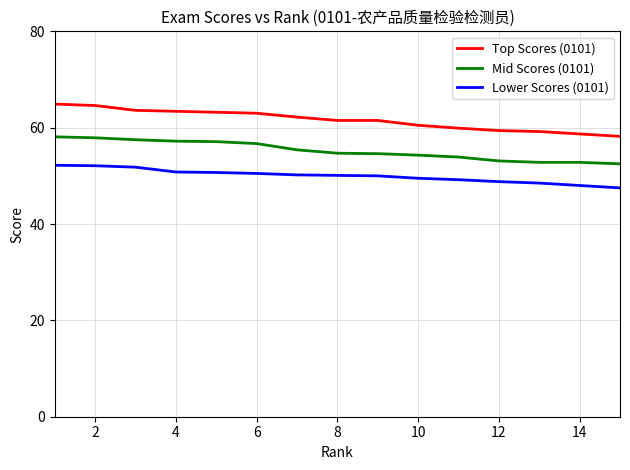

True or false: Lower Scores (0101) and Top Scores (0101) intersect in this chart.

False